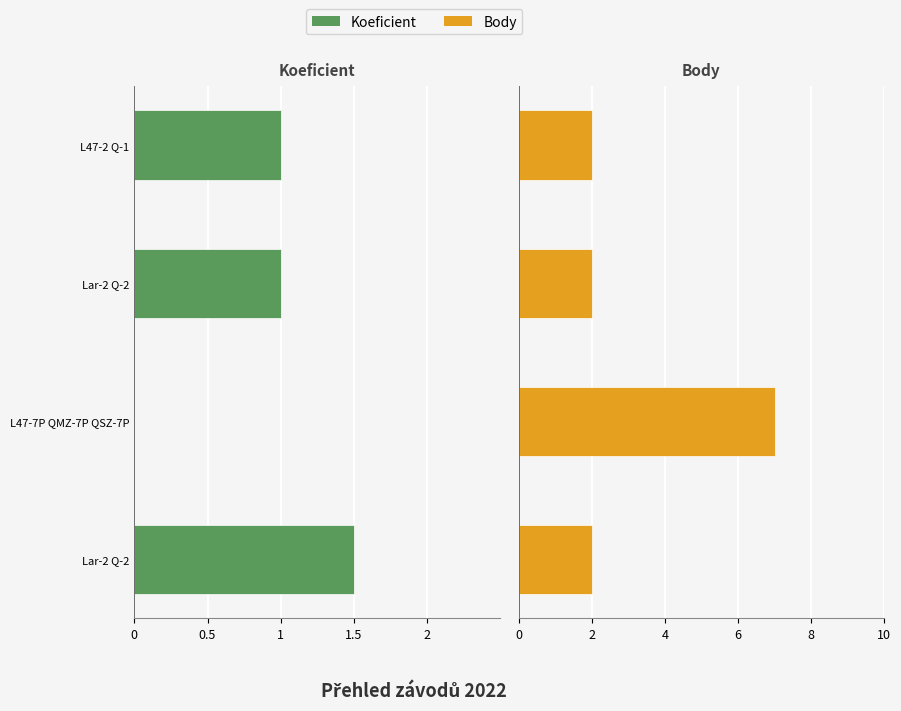

True or false: Body has a value of 2.0 at Lar-2 Q-2.

True